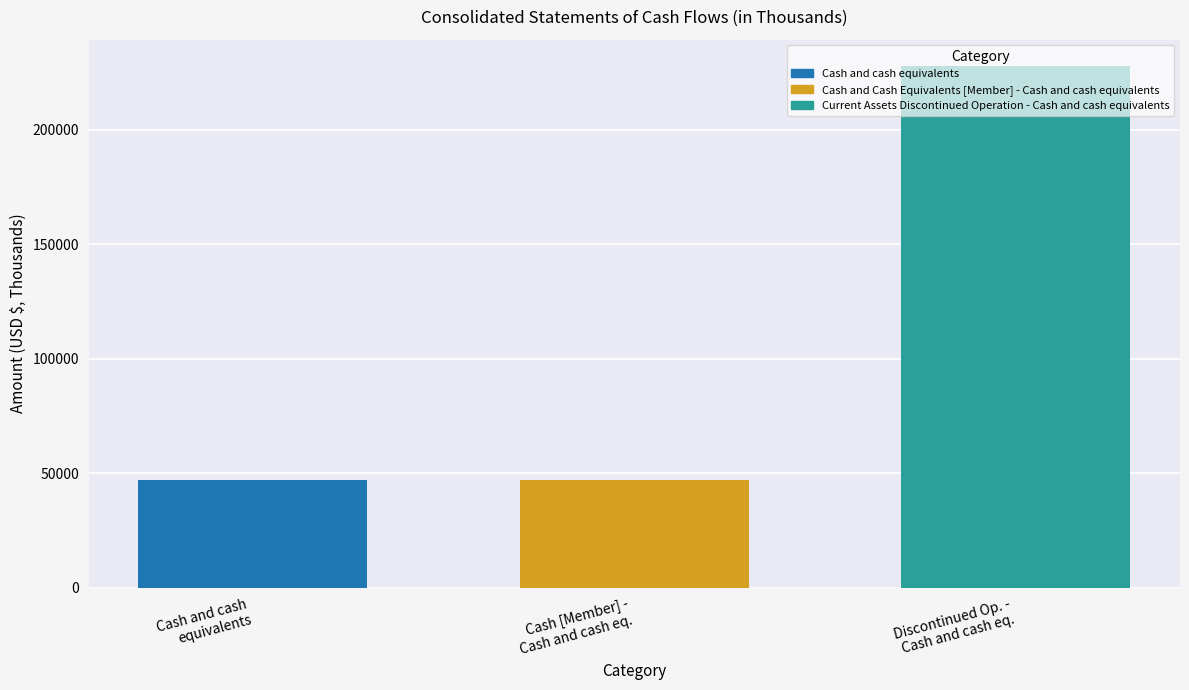

What is the maximum value shown in the chart?

228000